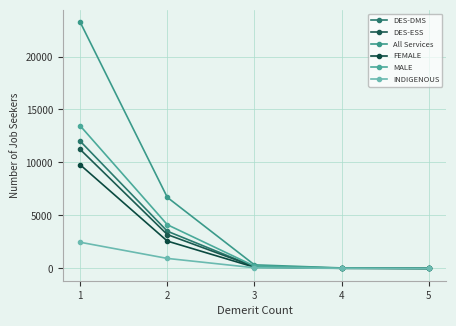

Read the FEMALE value at 1.

9779